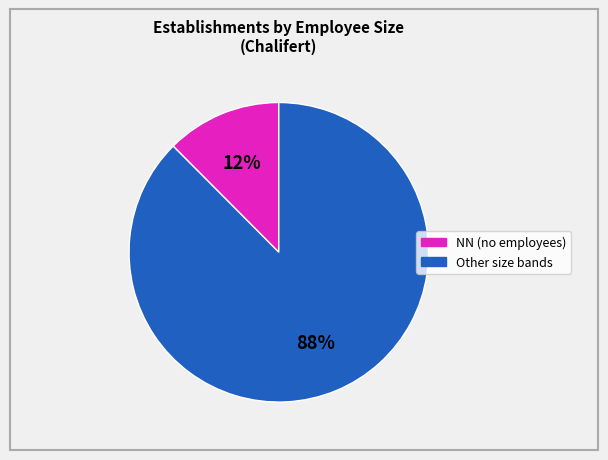

Is there any slice that represents more than half of the pie?

Yes